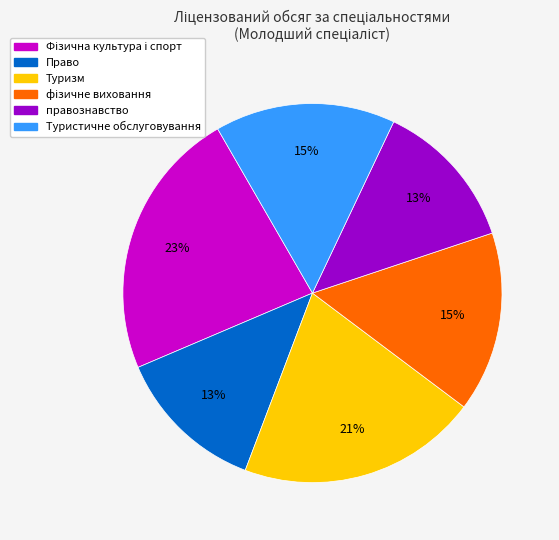

To the nearest percent, what portion does Туристичне обслуговування represent?

15%